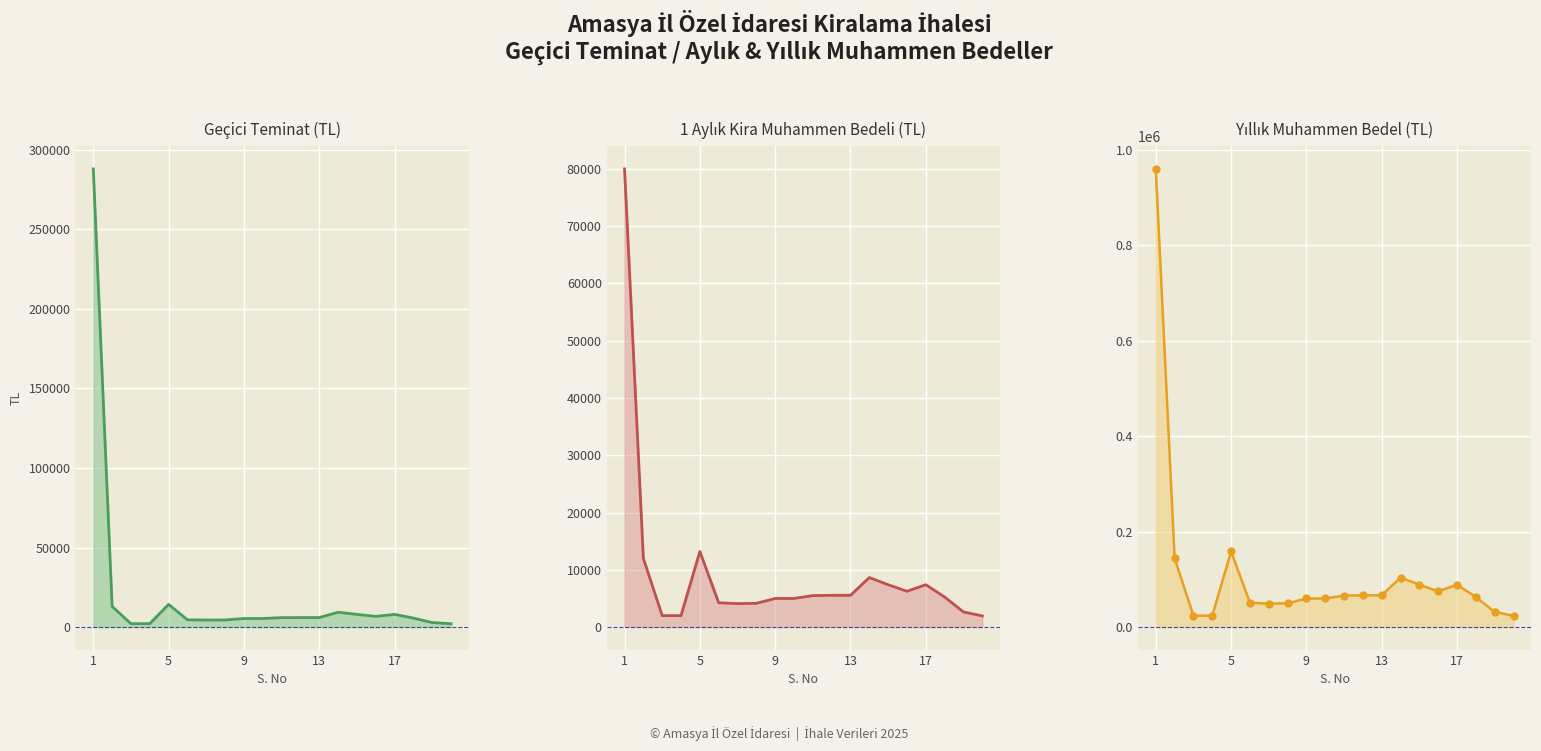

The Yıllık Muhammen Bedel (TL) line series shows 8524 at 9. True or false?

False